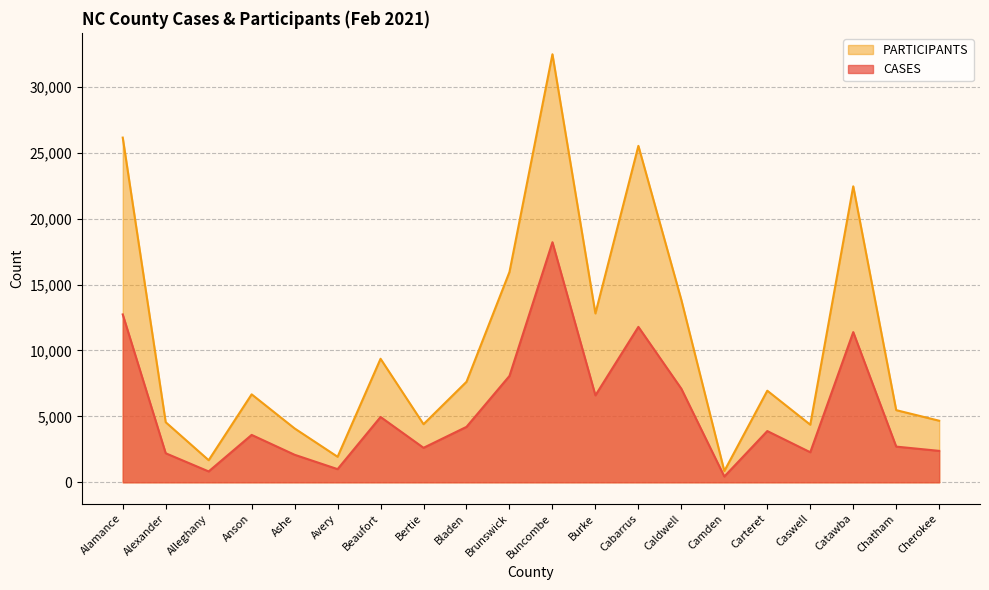

Is it true that CASES equals 4954 at Beaufort?

True